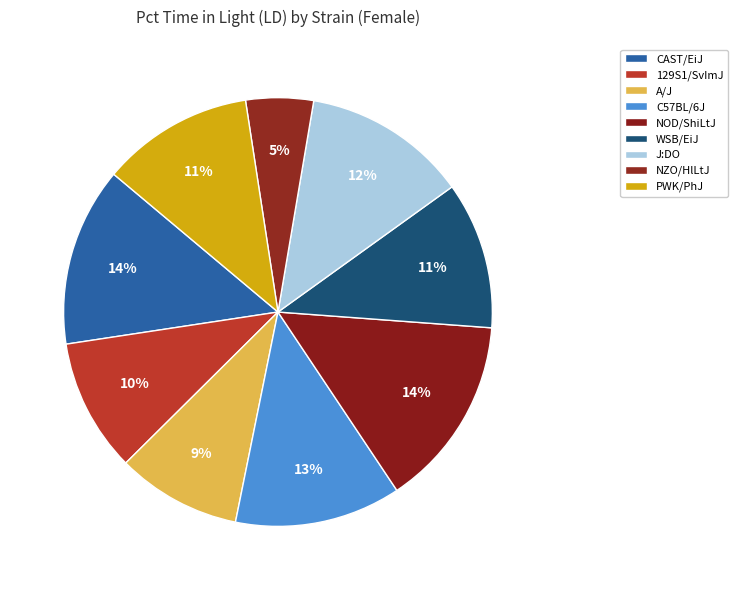

What is the change in value from CAST/EiJ to PWK/PhJ?

-6.9